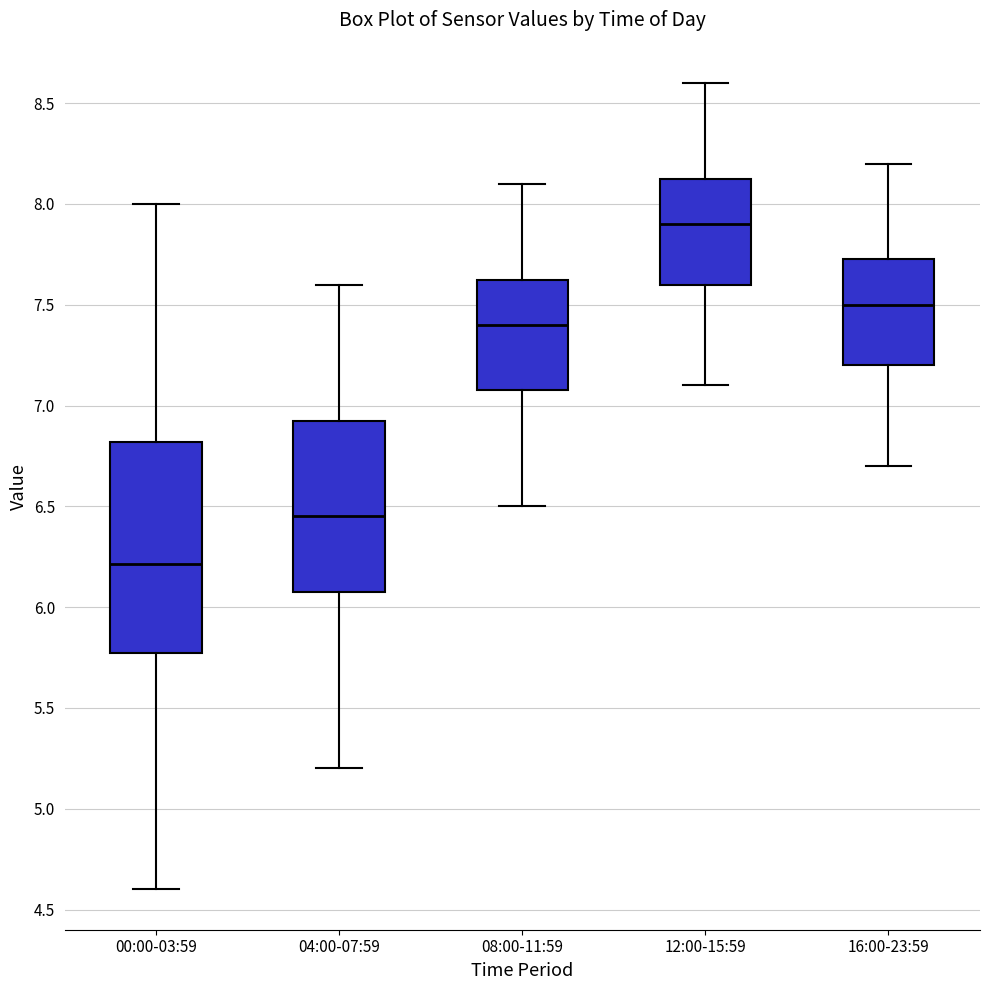

Comparing the boxes themselves (not the whiskers), which one is the tallest?

00:00-03:59